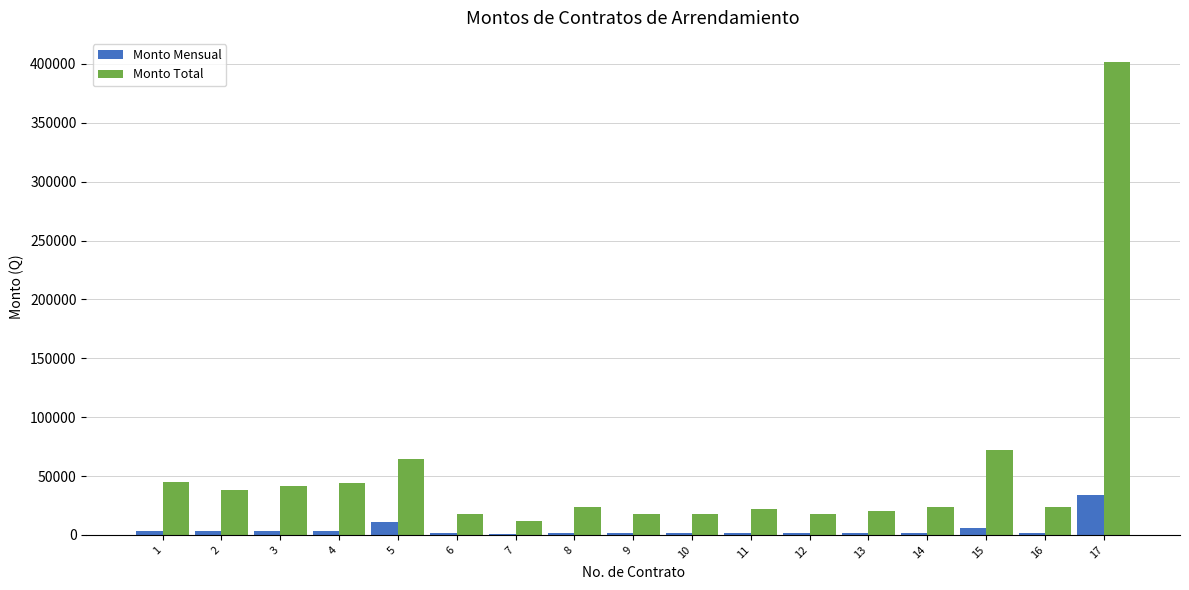

What is the sum of all Monto Total values?

904602.6